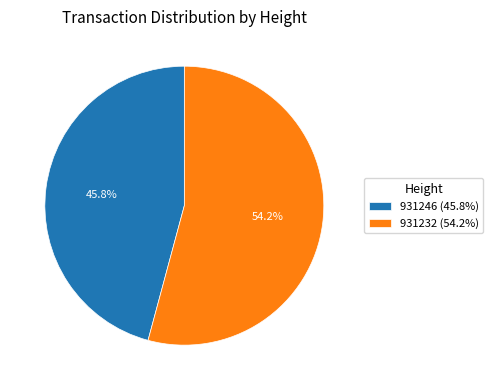

What percentage is the 931232 slice, to the nearest percent?

54%